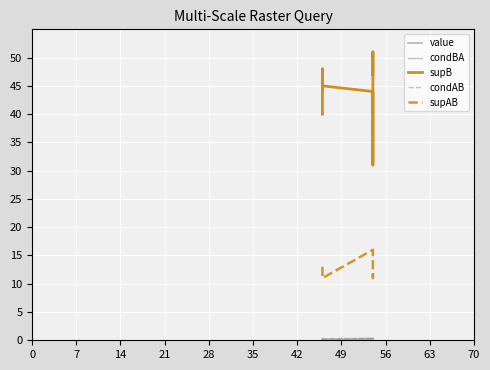

The value of condBA at 21 is 0.1. True or false?

False